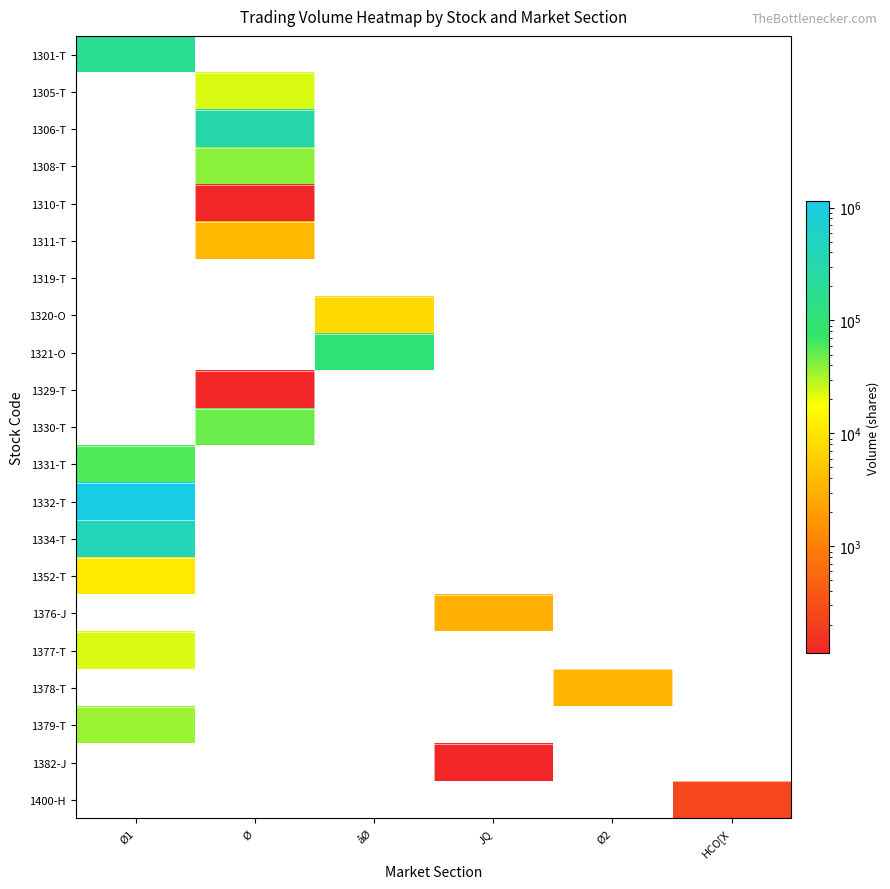

Which category has the highest value across all series?

Ø1